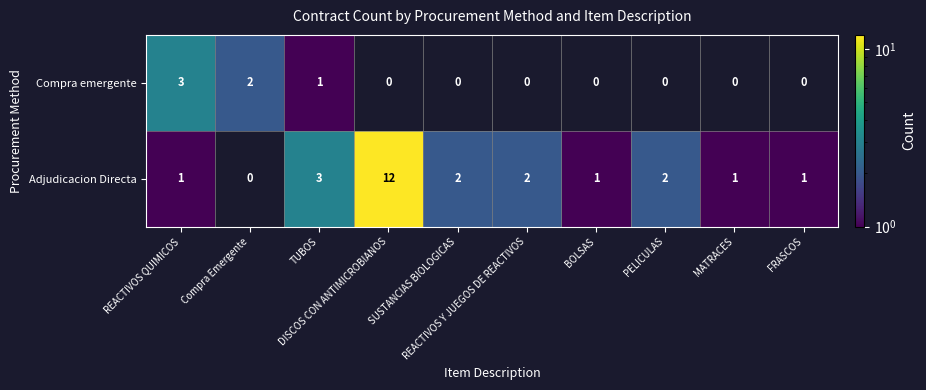

List the series in order of their overall mean, lowest first.

Compra emergente, Adjudicacion Directa